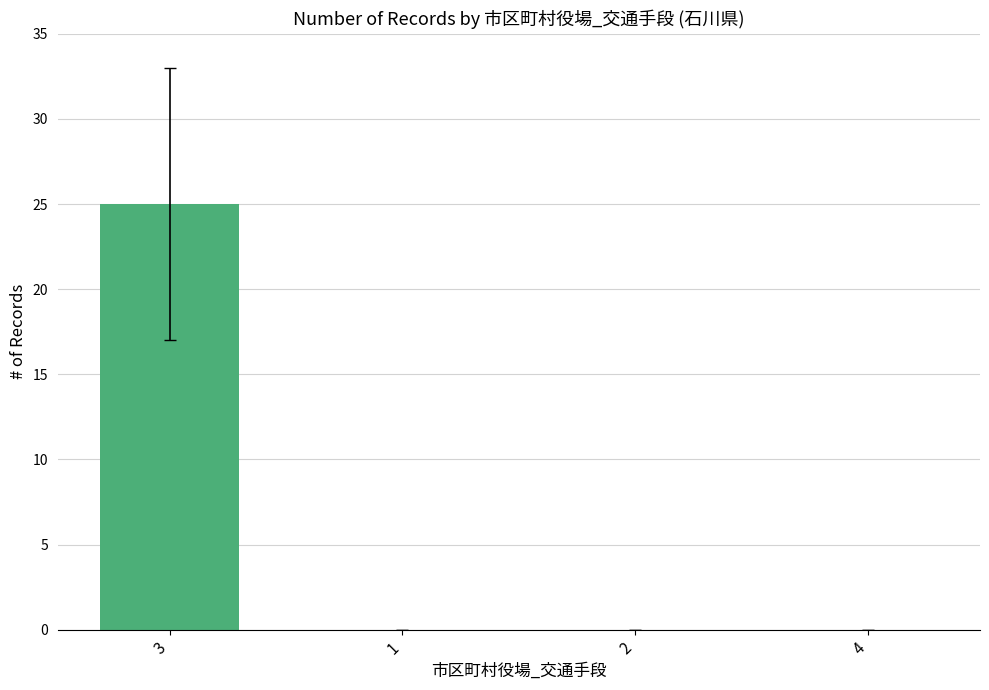

The value at 3 is 25. True or false?

True